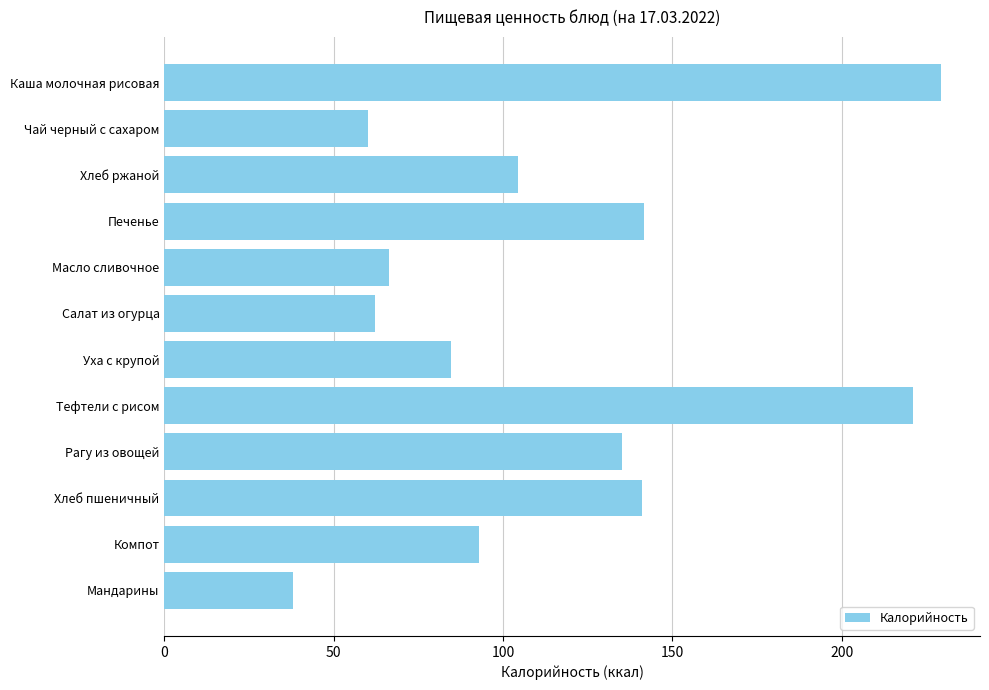

What is the minimum value shown in the chart?

38.0